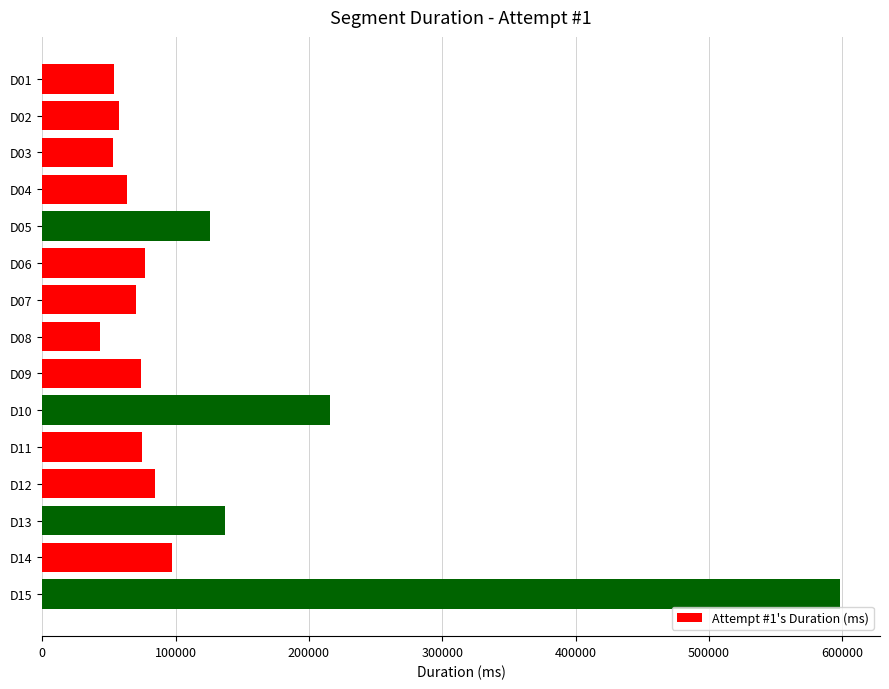

Which category has the lowest value across all series?

D08